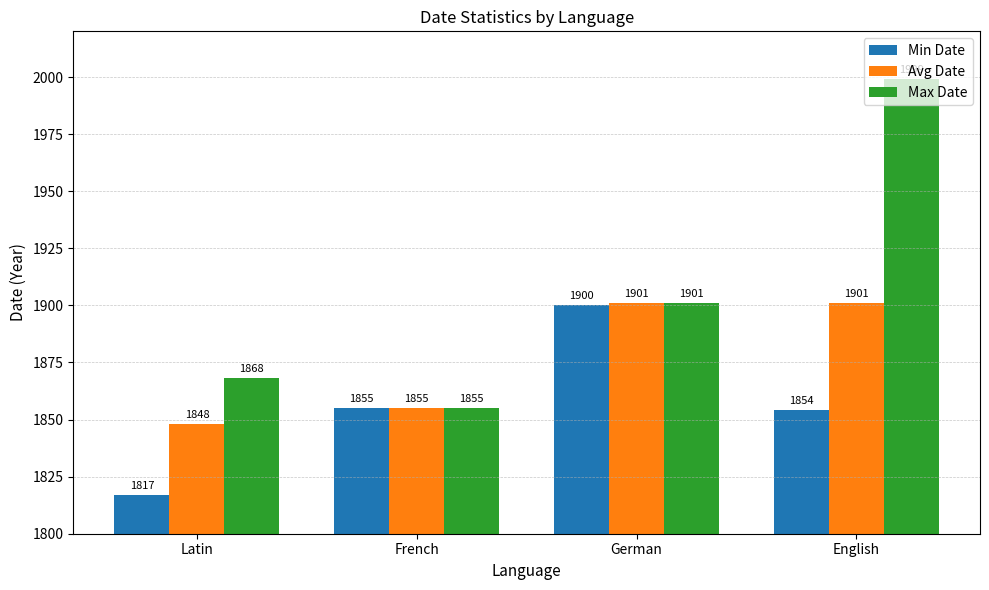

Which series has the largest total across all categories?

Max Date